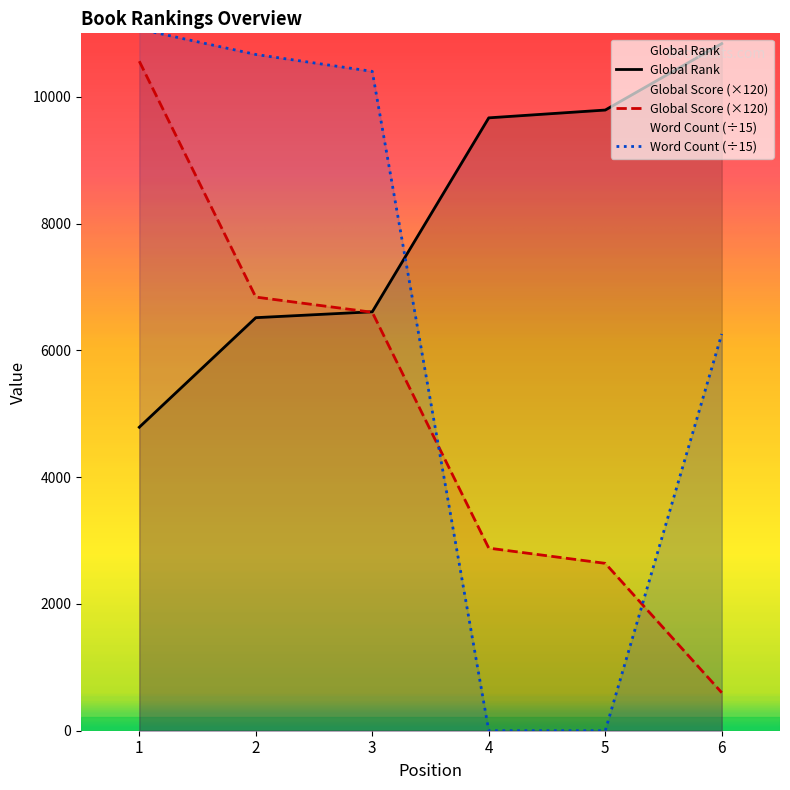

How many values in the Global Rank series are below 9667?

3